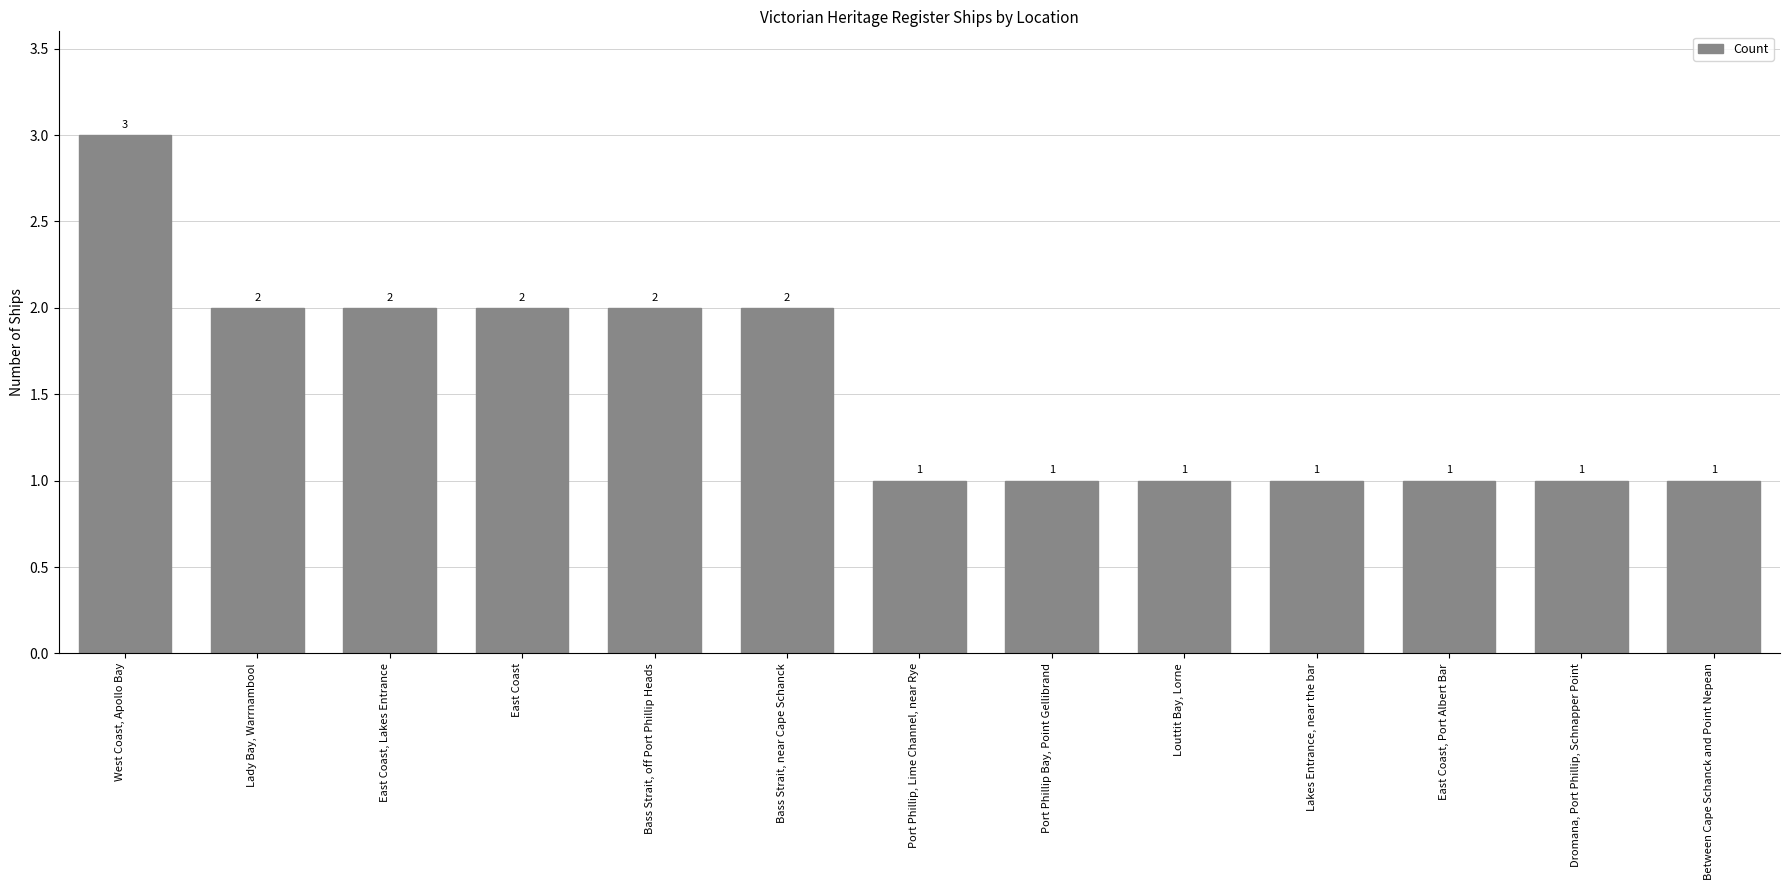

What is the ratio of the value at Lakes Entrance, near the bar to the value at Port Phillip Bay, Point Gellibrand?

1.0